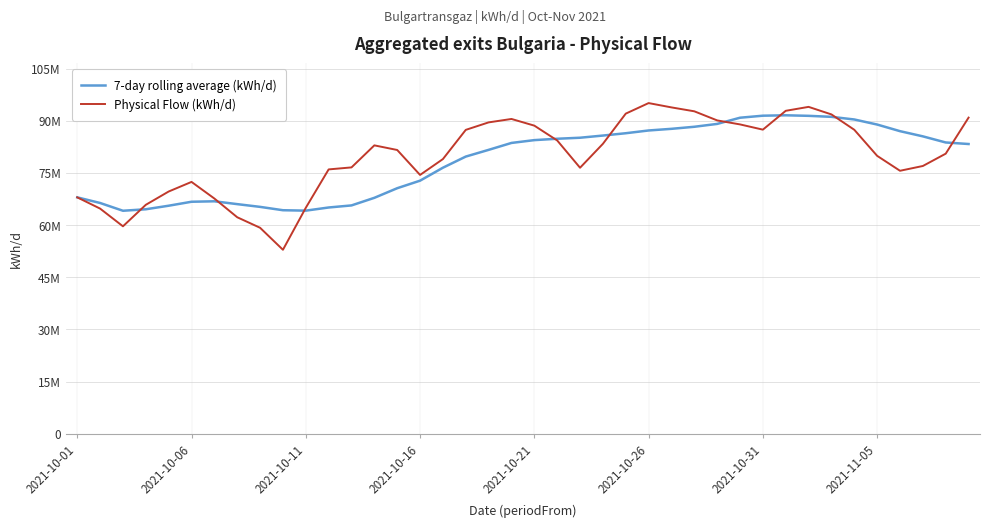

What is the lowest value of the 7-day rolling average (kWh/d) series?

64124214.0